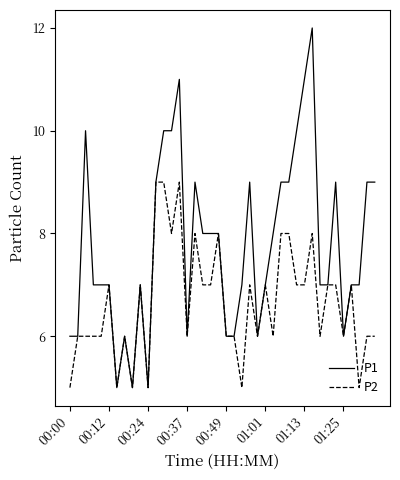

List the series in order of their overall mean, highest first.

P1, P2